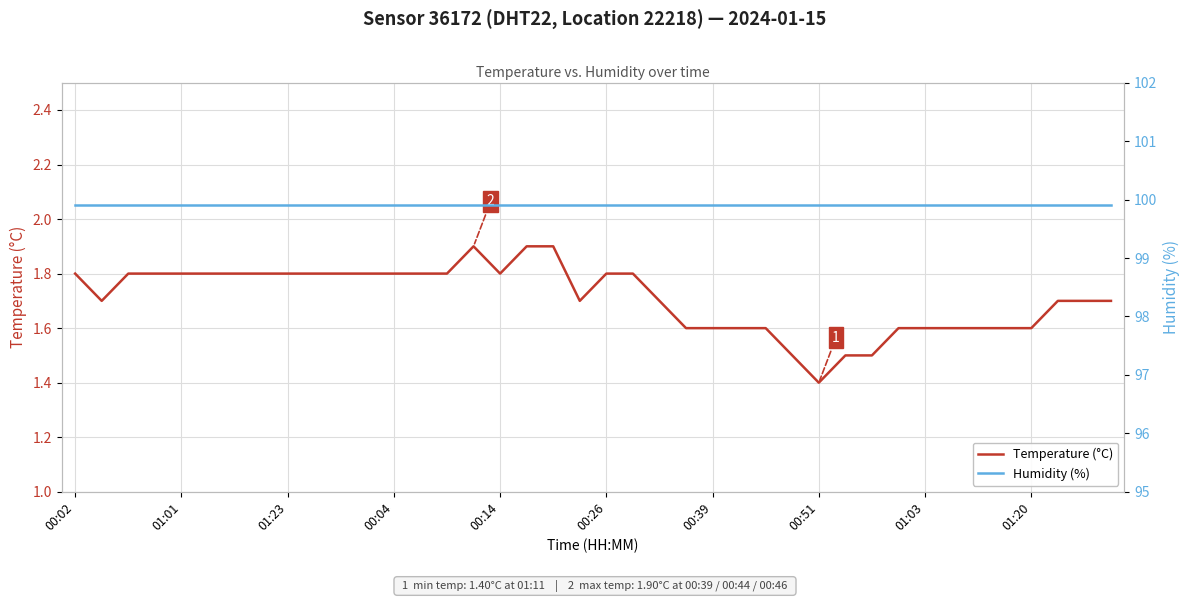

What is the approximate value of Temperature (°C) at 00:14?

1.8